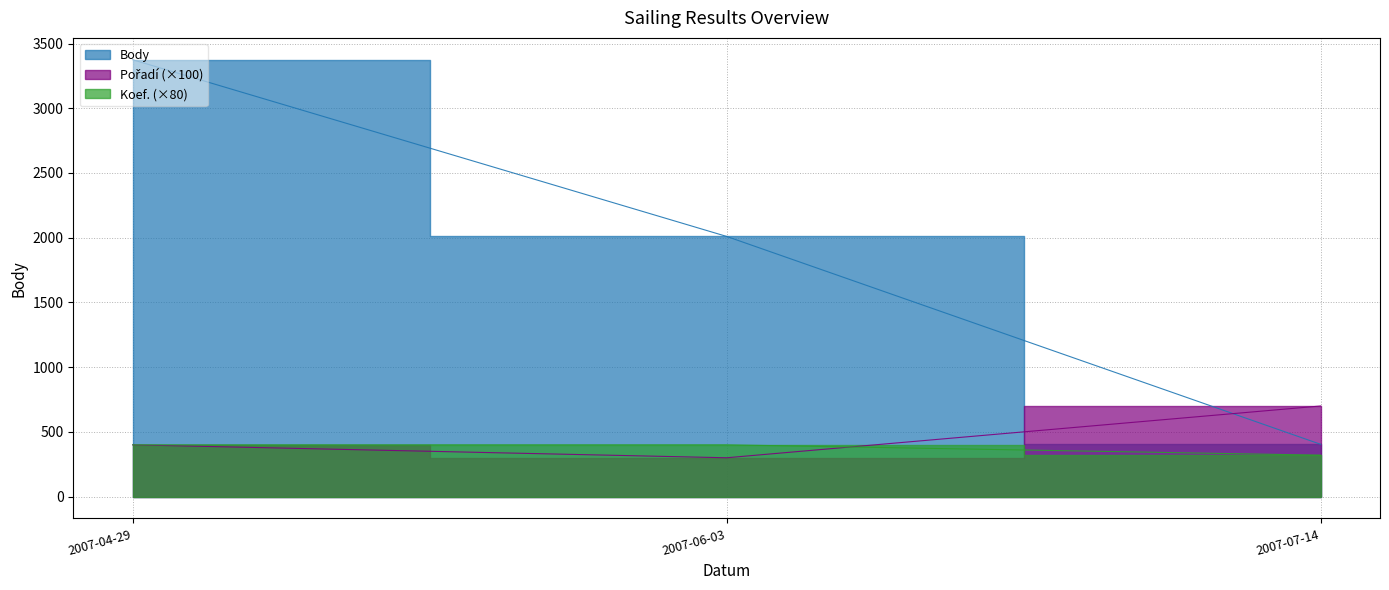

What are all the series names shown in the legend?

Body, Pořadí, Koef.